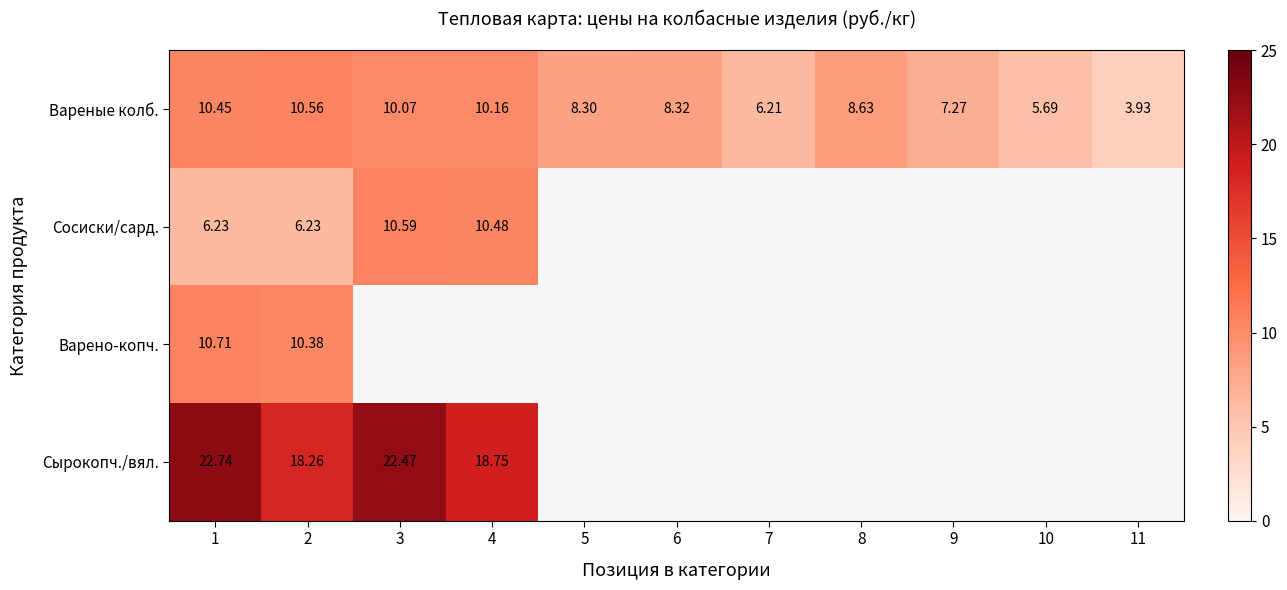

What is the difference between the maximum and minimum values in the Сырокопч./вял. series?

4.5